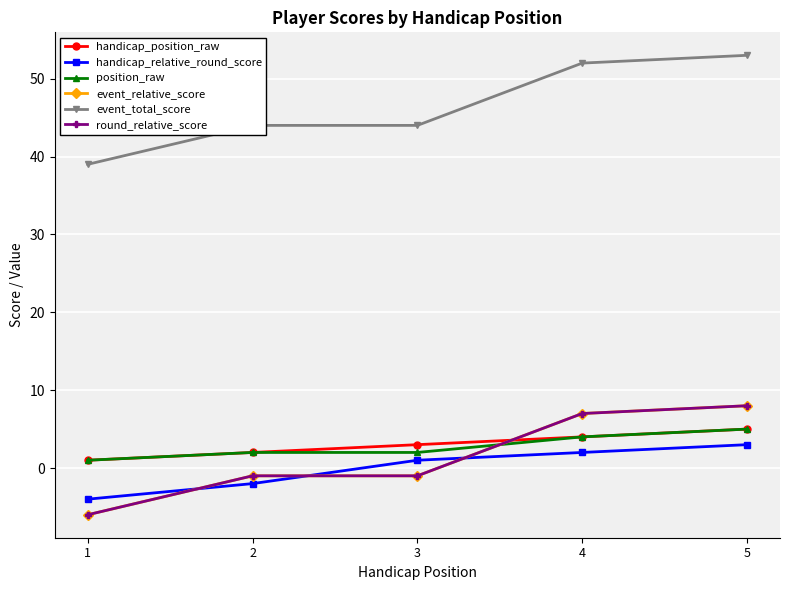

Reading left to right, what are all the values shown in this chart?

handicap_position_raw: 1	2	3	4	5
handicap_relative_round_score: -4	-2	1	2	3
position_raw: 1	2	2	4	5
event_relative_score: -6	-1	-1	7	8
event_total_score: 39	44	44	52	53
round_relative_score: -6	-1	-1	7	8